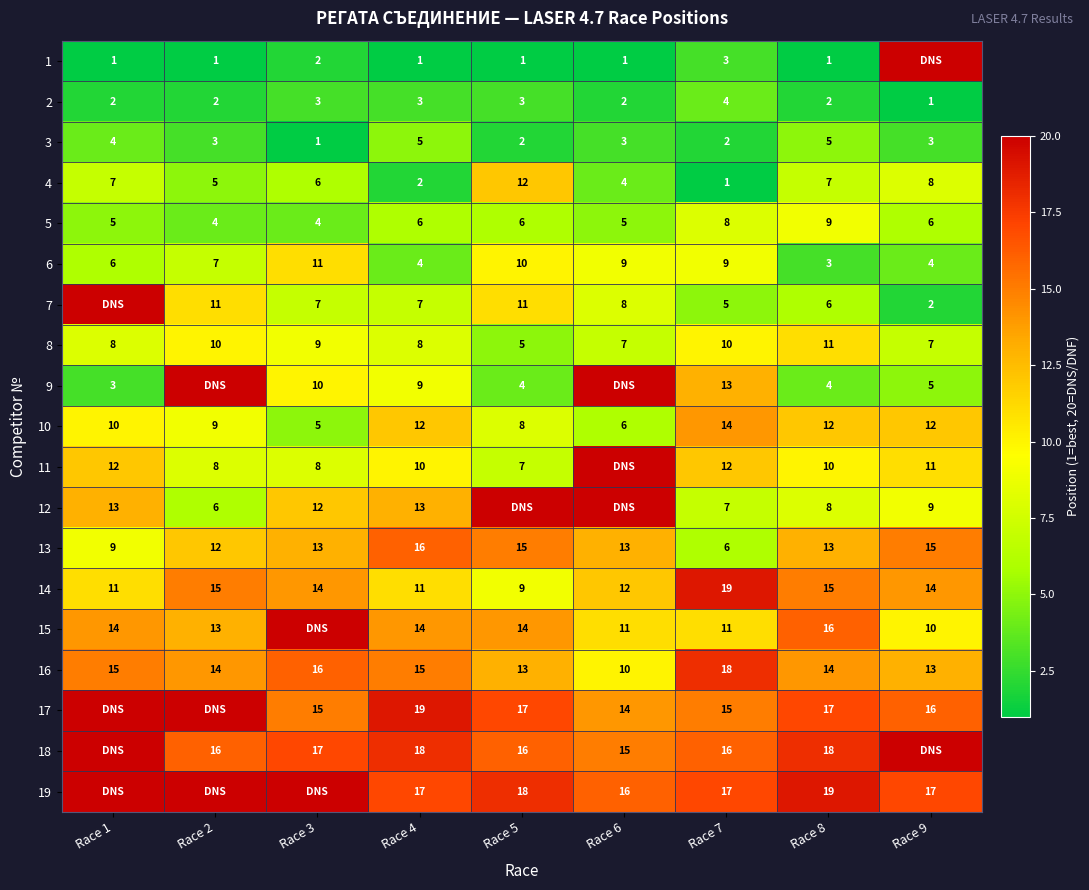

What is the sum of the 8 values at Race 2 and Race 7?

20